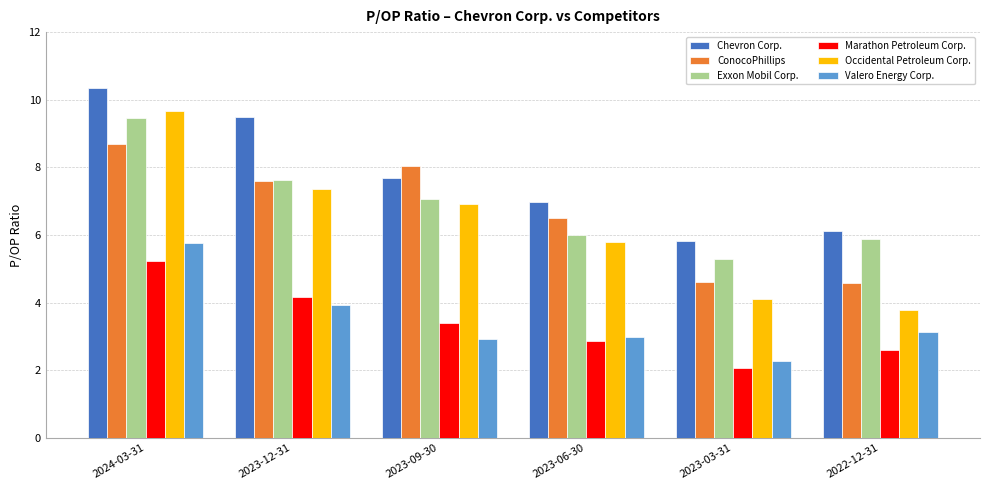

Is it true that Occidental Petroleum Corp. equals 3.8 at 2022-12-31?

True